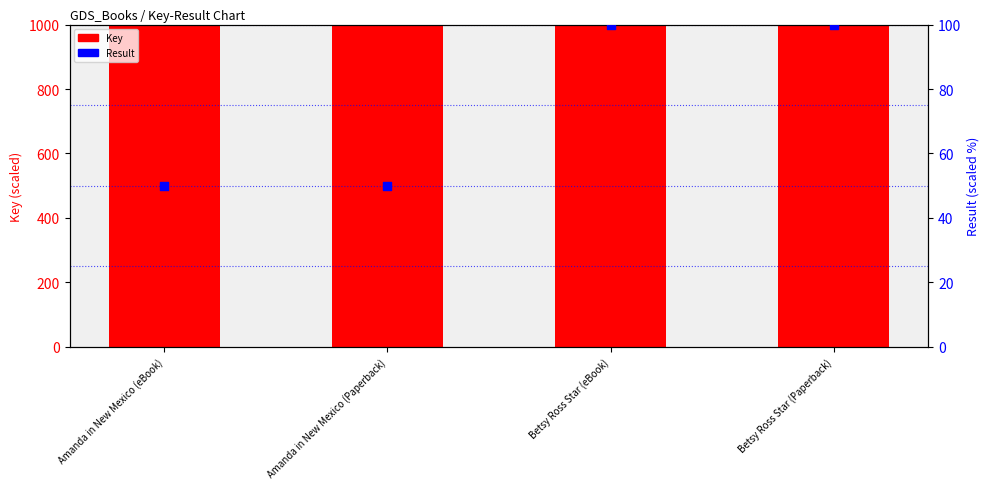

Which series has the largest total across all categories?

Key